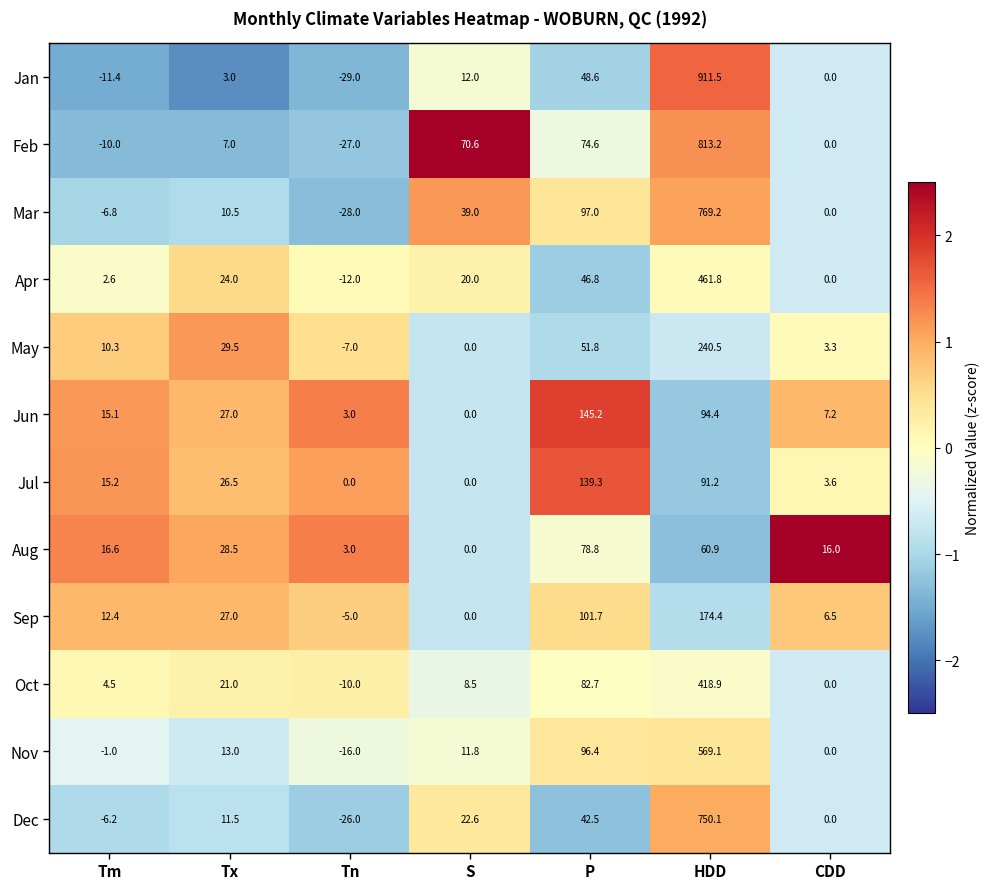

Which label corresponds to the largest value in the chart?

HDD